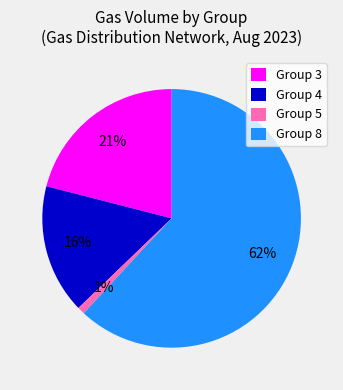

Does any single category account for the majority?

Yes